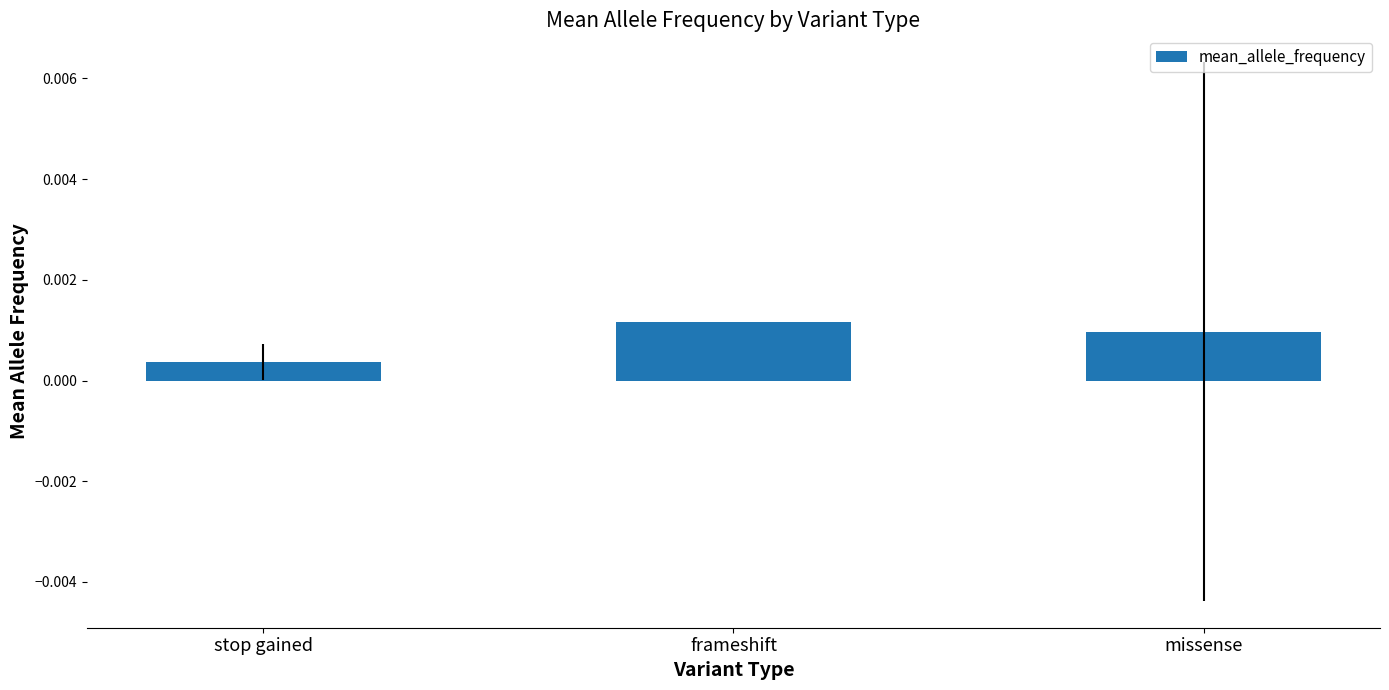

Rank the categories by value from lowest to highest.

stop gained, missense, frameshift